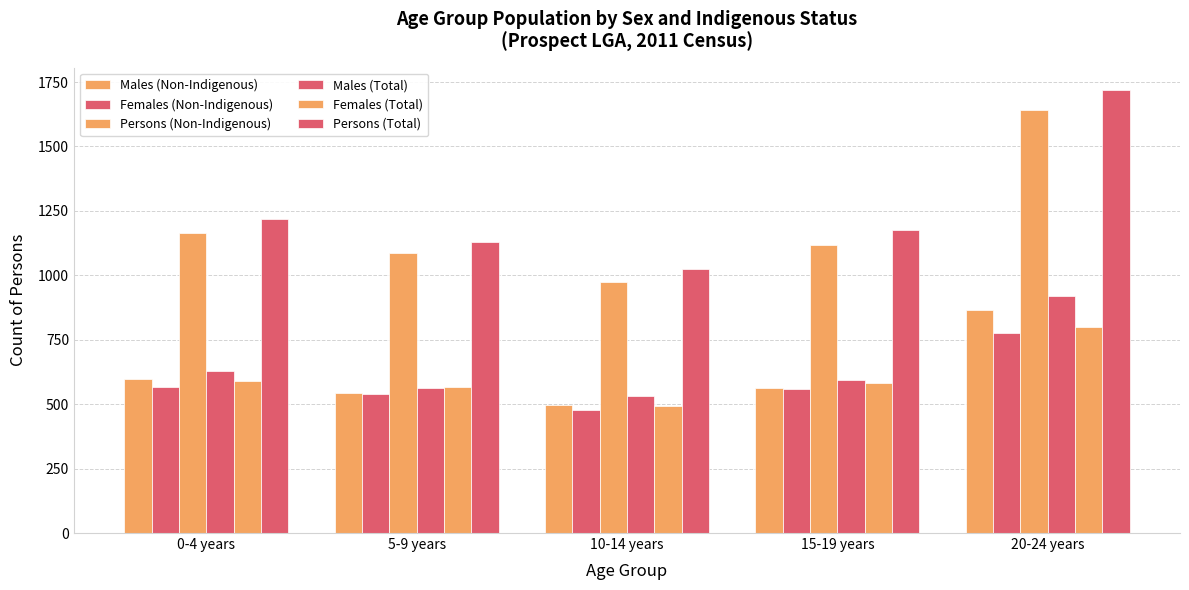

Does the chart contain stacked bars?

No